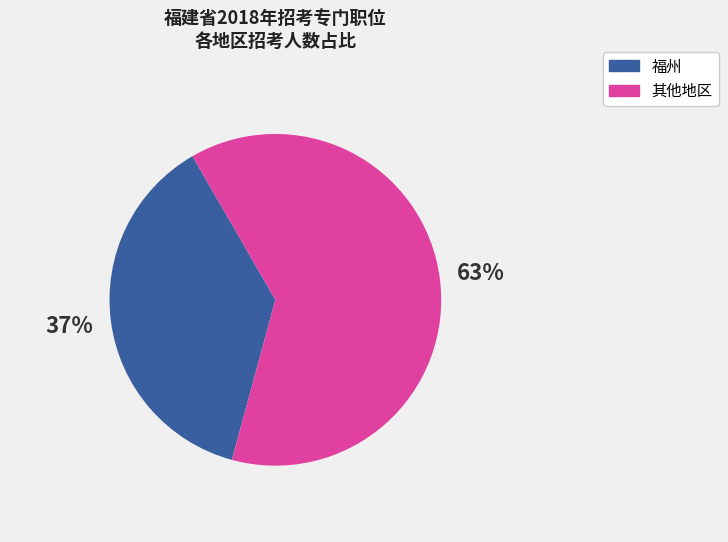

Count the number of slices in the pie.

2